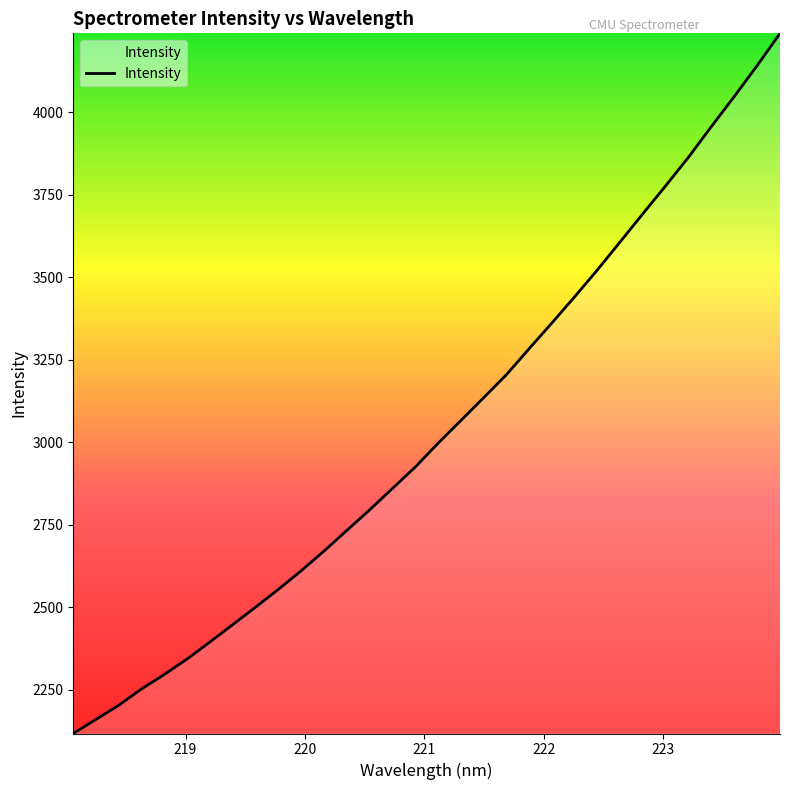

How many distinct data groups are displayed?

1